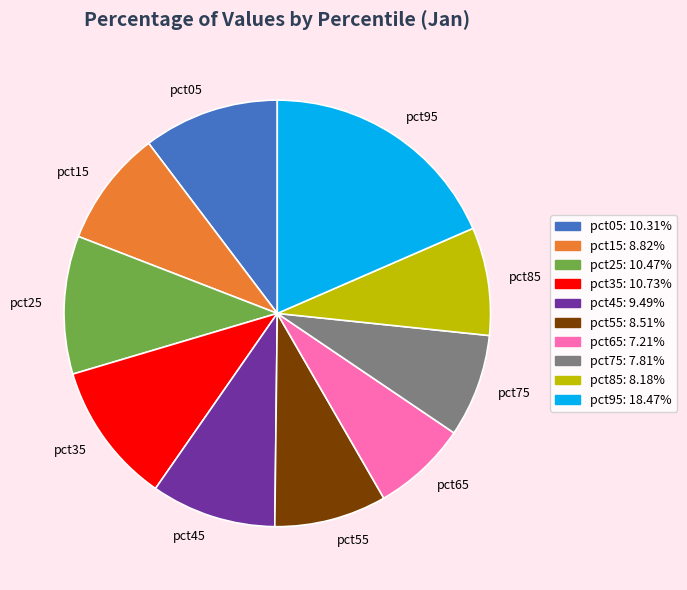

Which slice is the largest?

pct95